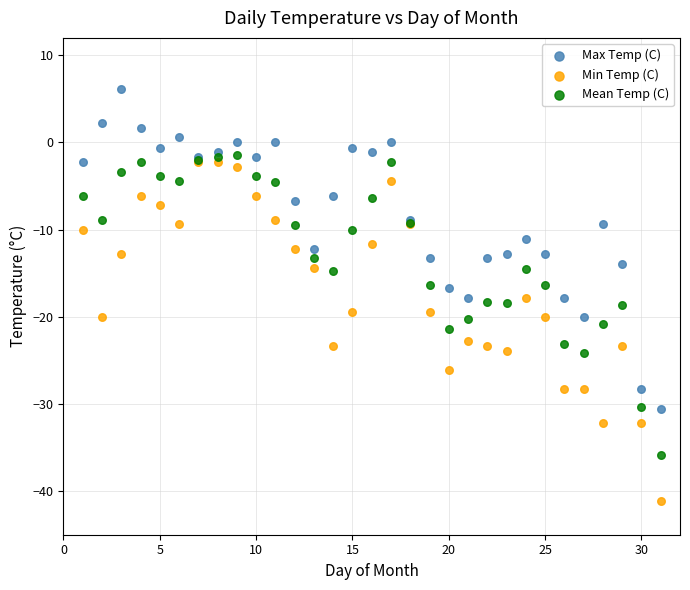

Which series has the largest Y range (max minus min)?

Min Temp (C)